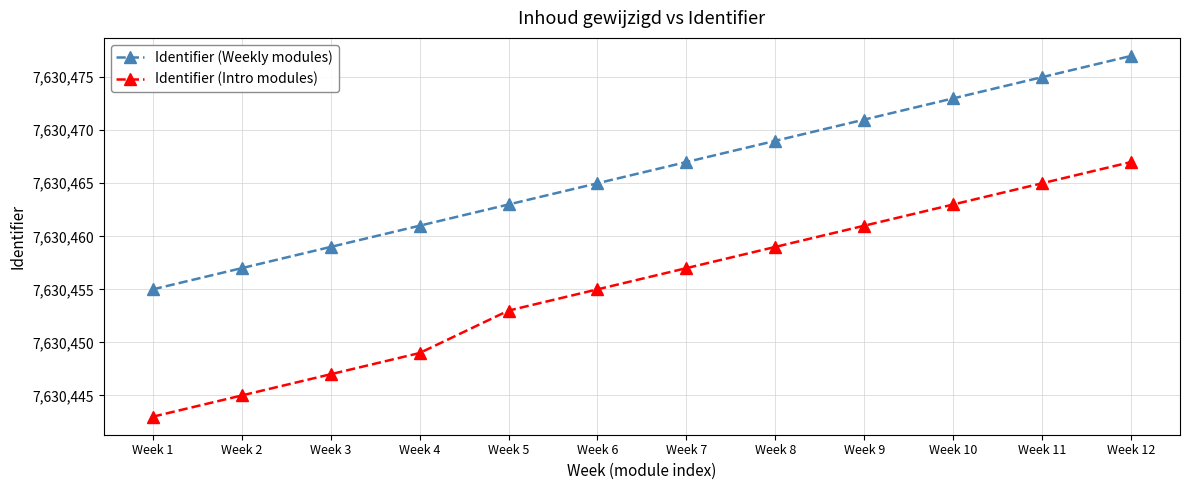

What is the difference between the highest and lowest values at Week 10?

10